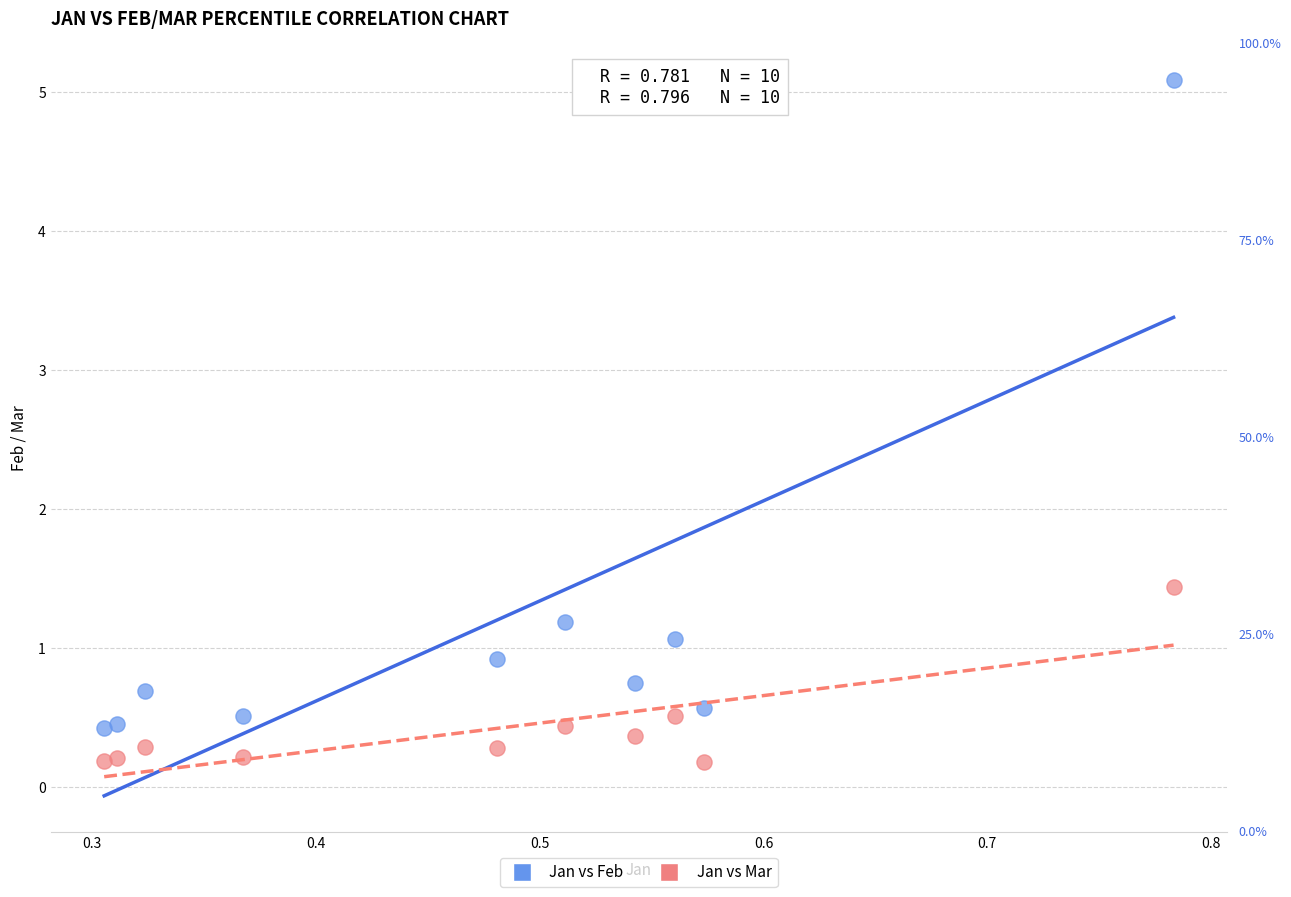

Which series reaches the minimum Y coordinate?

Jan vs Mar